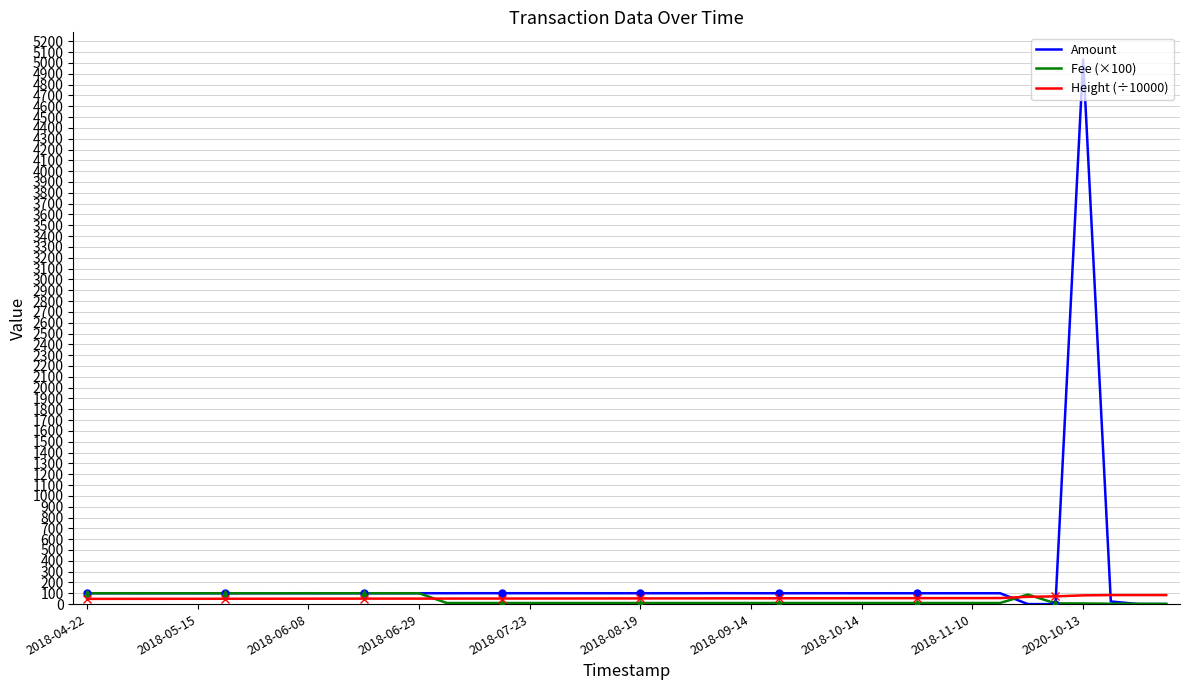

Which category has the highest value in the Amount series?

2020-10-13